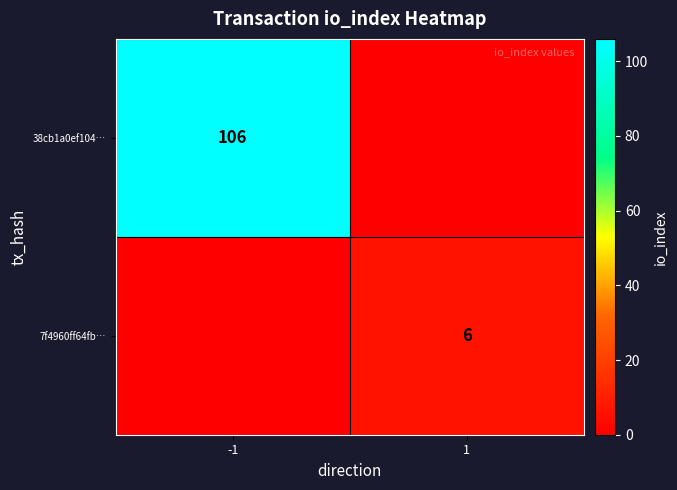

The 7f4960ff64fb… series shows 8 at 1. True or false?

False